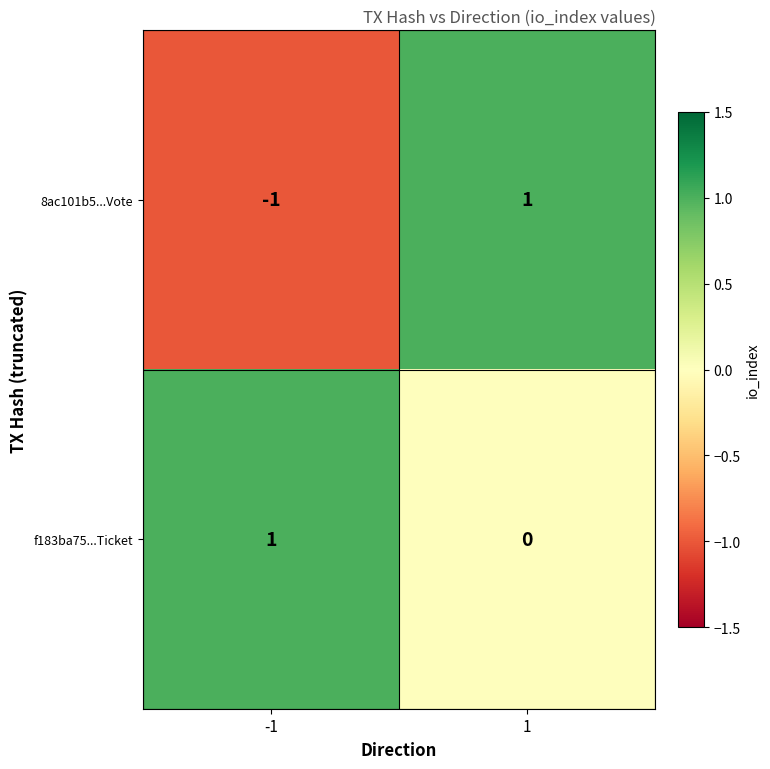

What is the minimum value shown in the chart?

-1